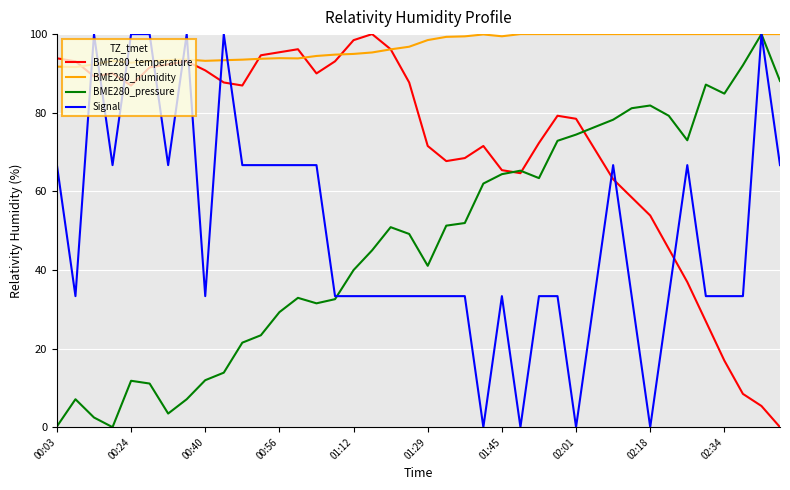

True or false: BME280_temperature and BME280_humidity intersect in this chart.

True